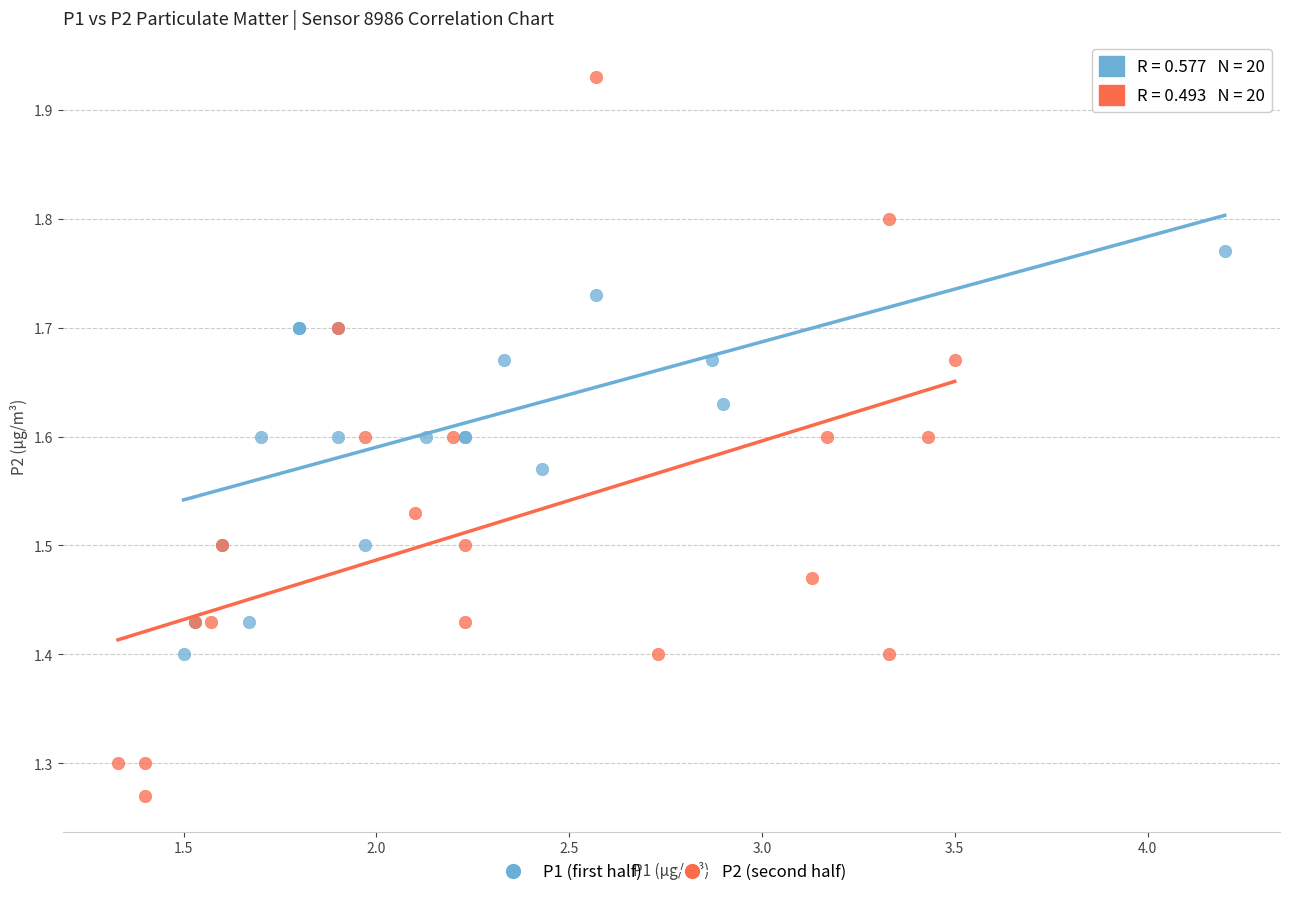

Which series reaches the minimum Y coordinate?

P2 (second half)